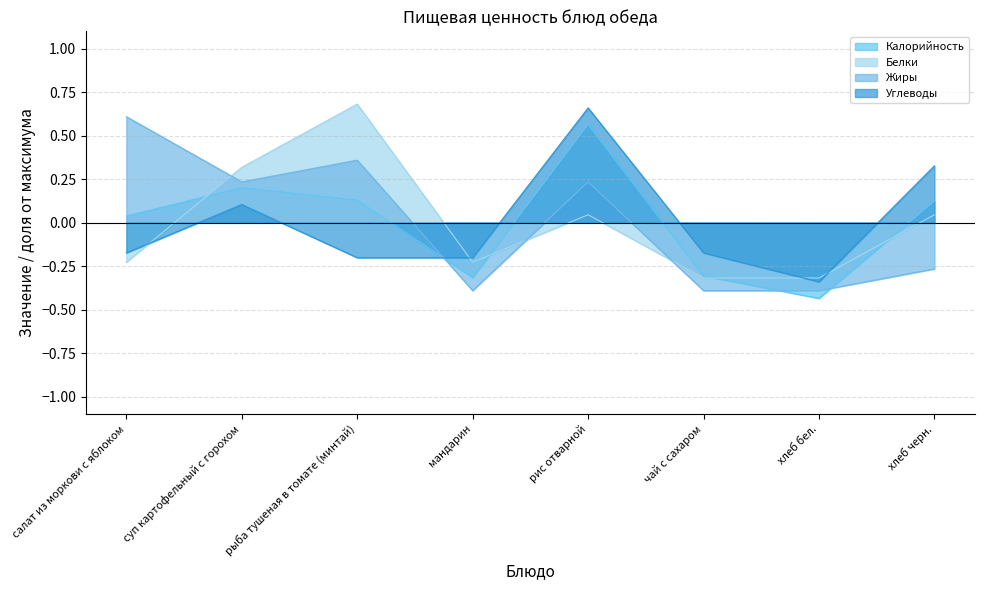

List the series in order of their overall mean, highest first.

Белки, Калорийность, Жиры, Углеводы